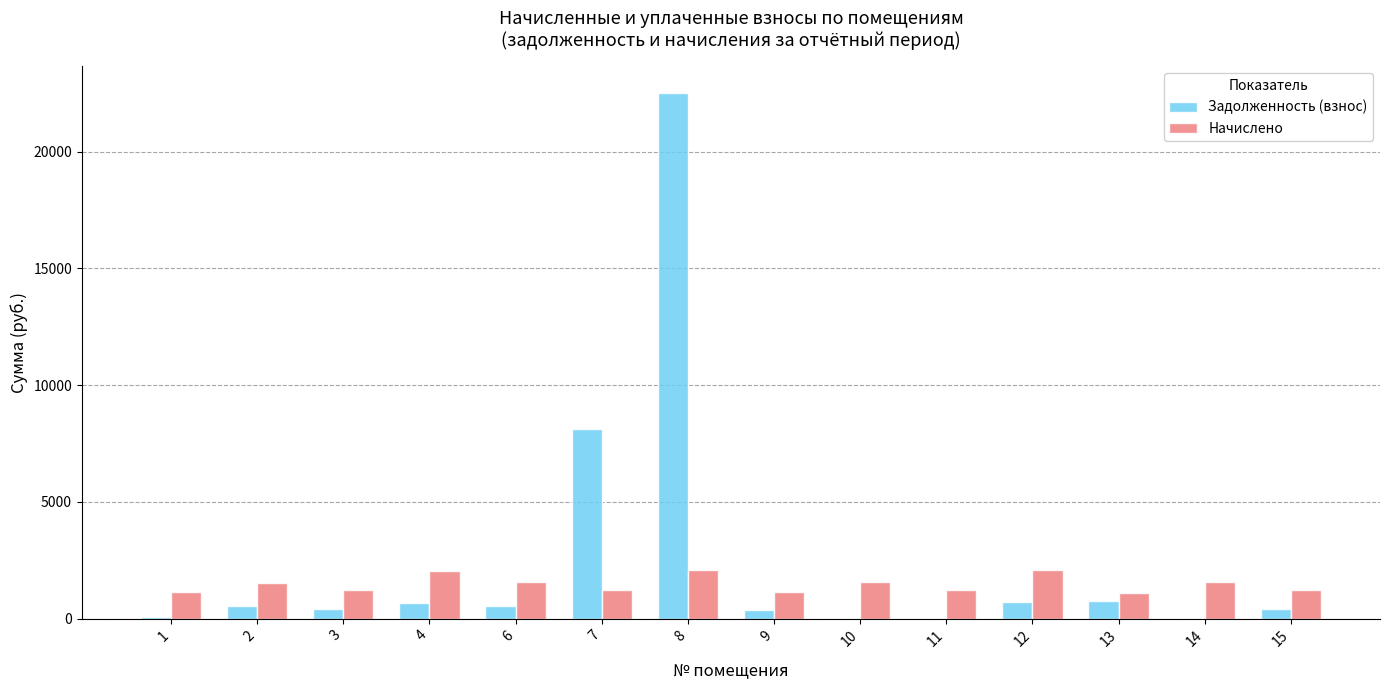

What is the difference between the Начислено values at 7 and 15?

11.1